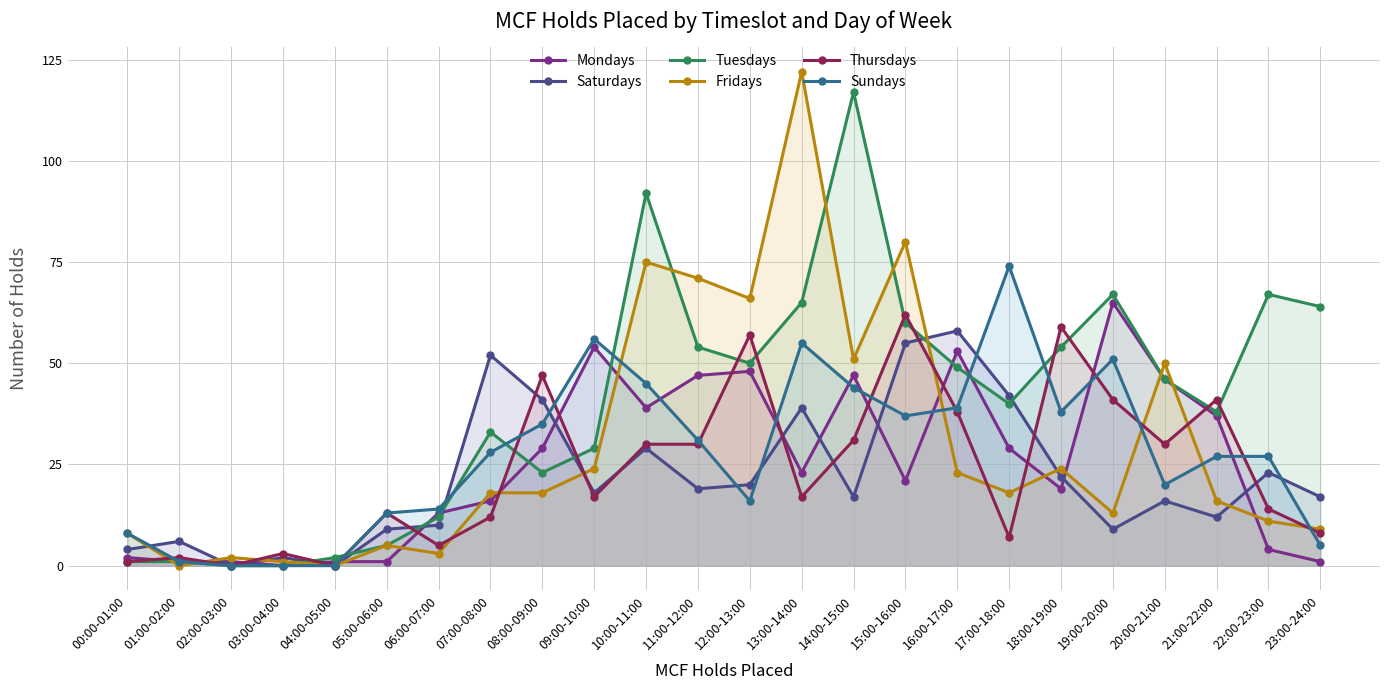

At which category is the sum across all series the highest?

13:00-14:00